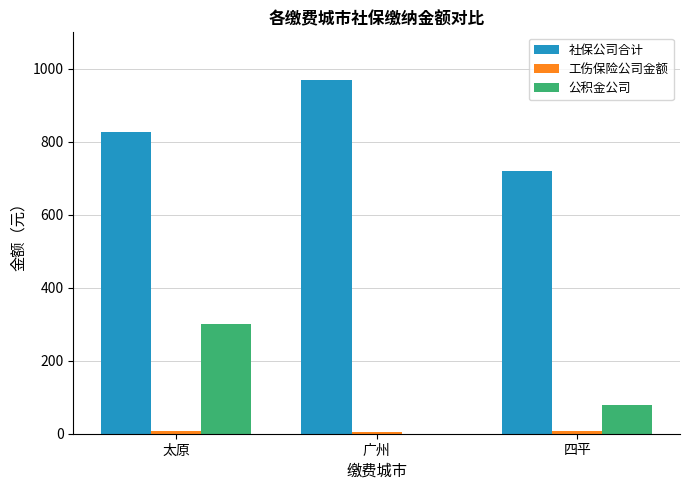

Are the bars horizontal?

No